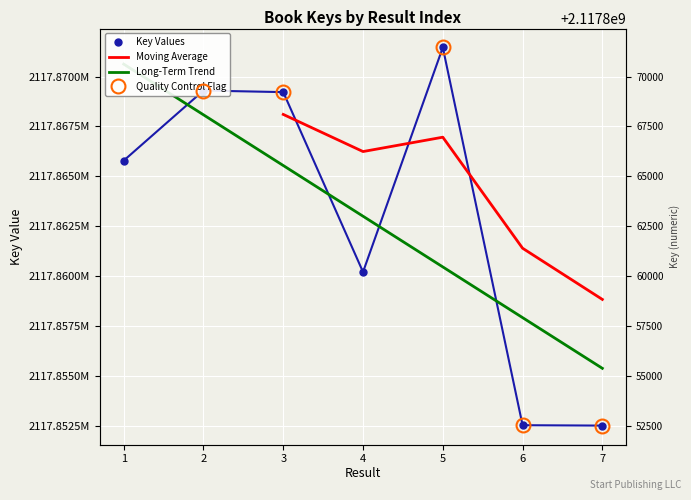

What is the minimum value shown in the chart?

2117852519